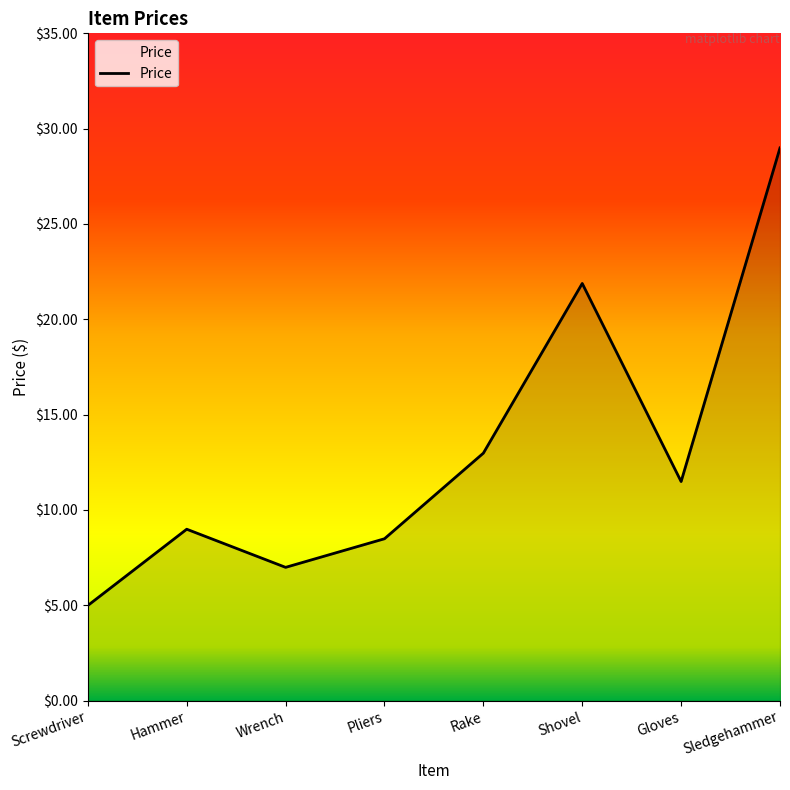

True or false: there are more than 0 points higher than both neighbors.

True